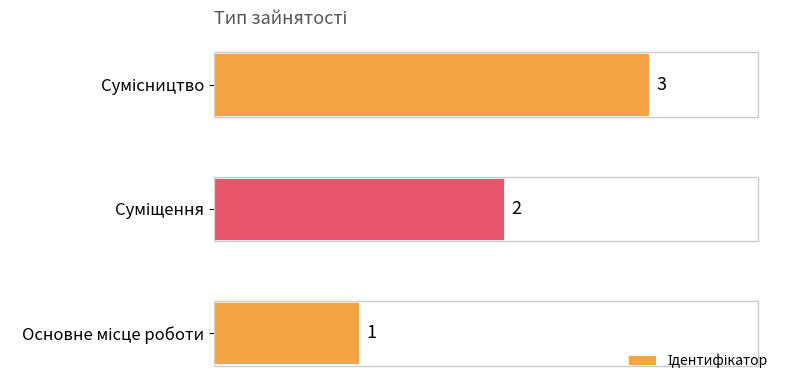

How many values are between 1 and 3?

3